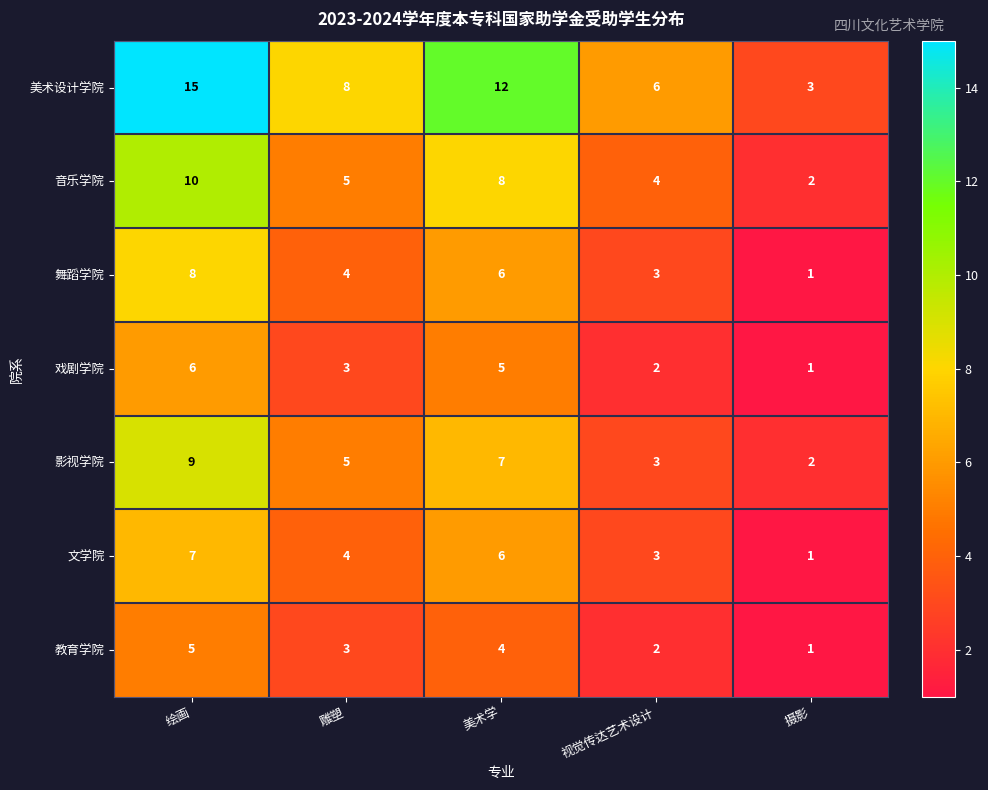

What is the difference between the highest and lowest values at 视觉传达艺术设计?

4